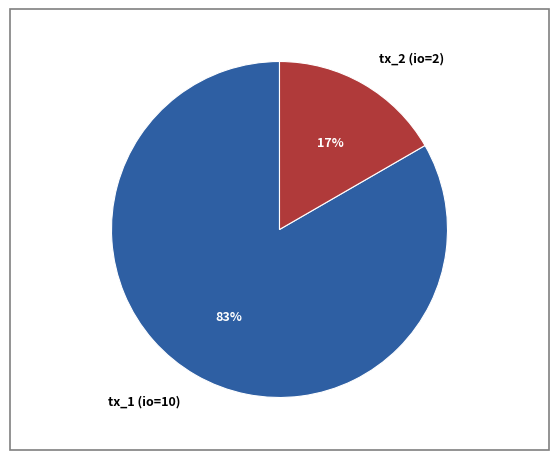

Is there a majority slice in this chart?

Yes